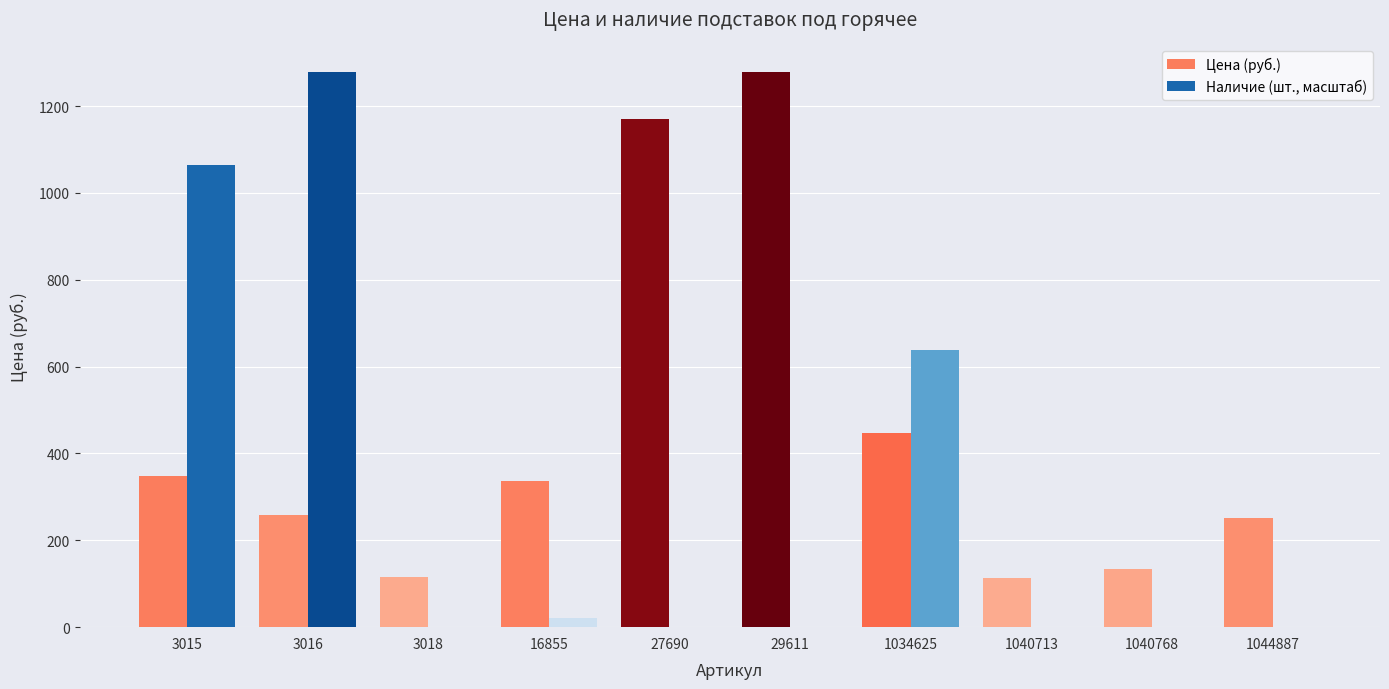

What is the maximum value for Наличие (шт., масштаб)?

1278.0